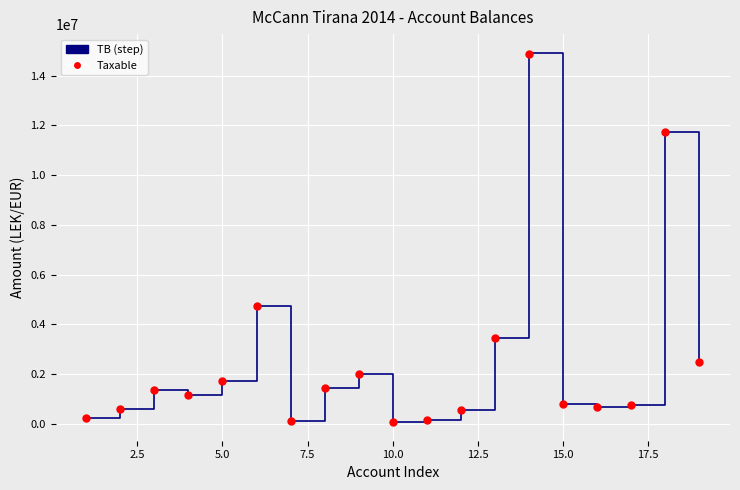

What is the range of X values (max minus min)?

18.0